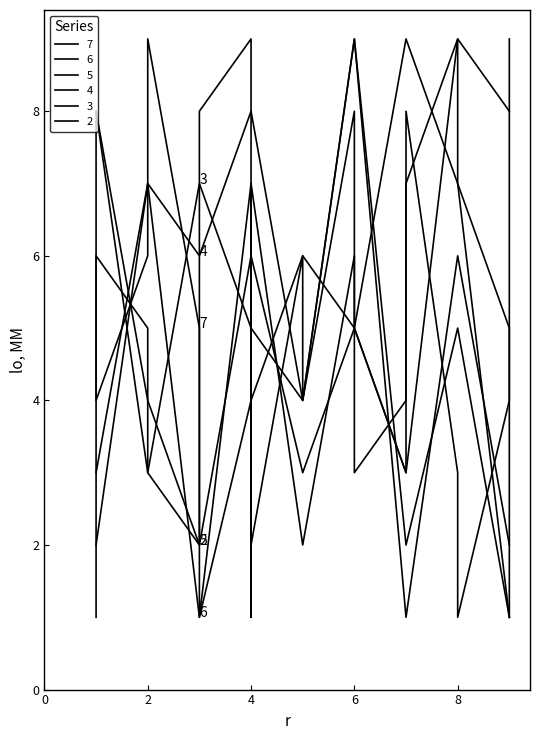

True or false: col_4 has more than 2 interior local peaks.

True